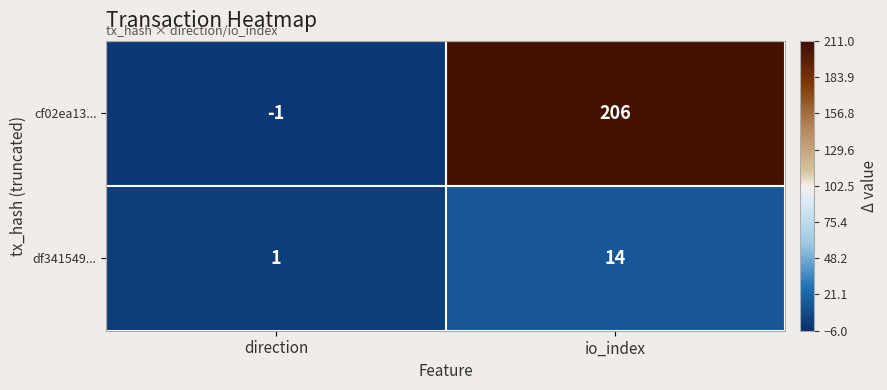

List the series in order of their overall mean, highest first.

cf02ea13..., df341549...